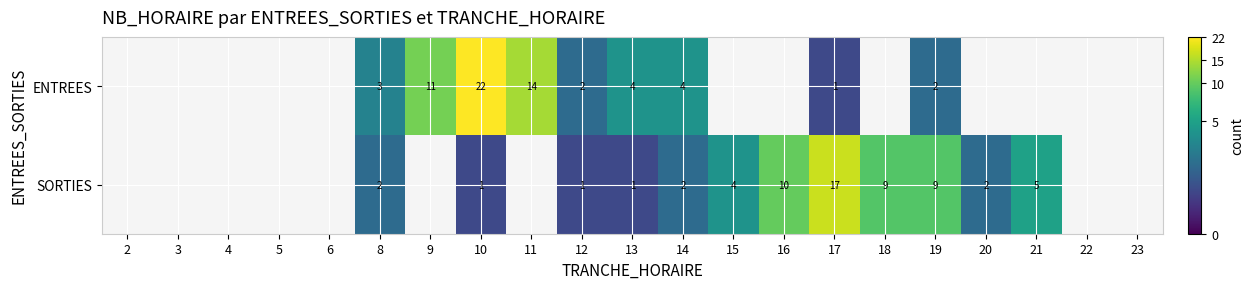

At which category is the sum across all series the highest?

10